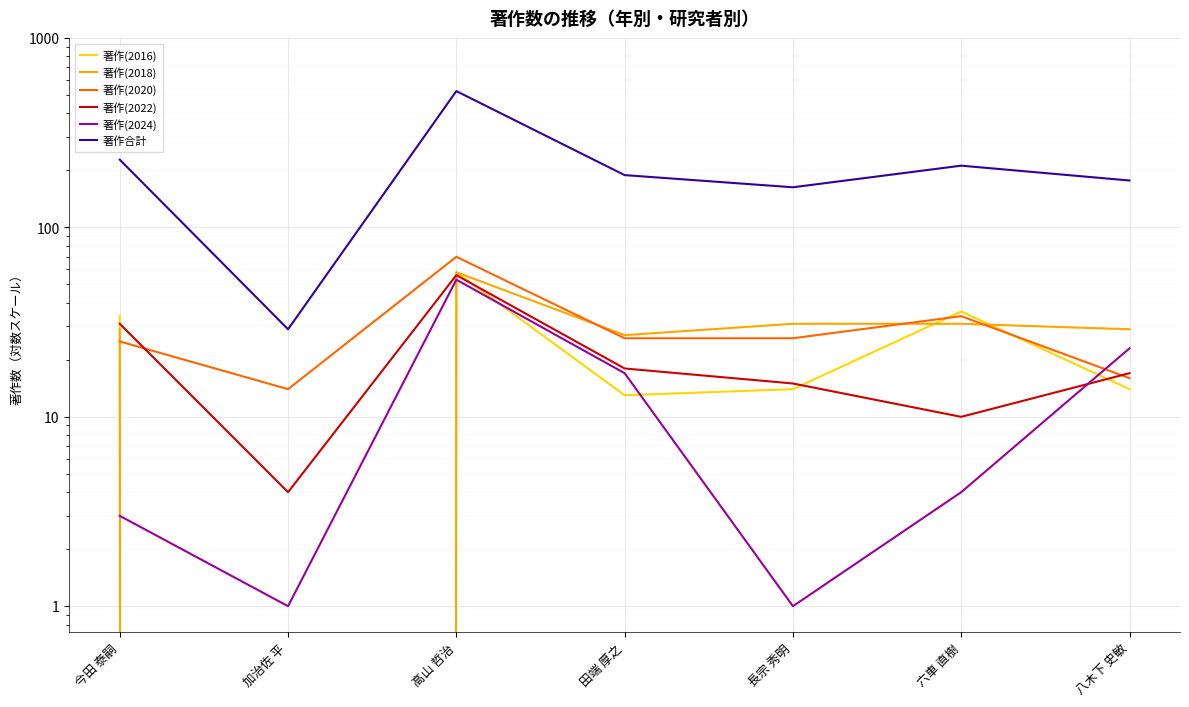

Which has a higher value, 長宗 秀明 or 高山 哲治?

高山 哲治